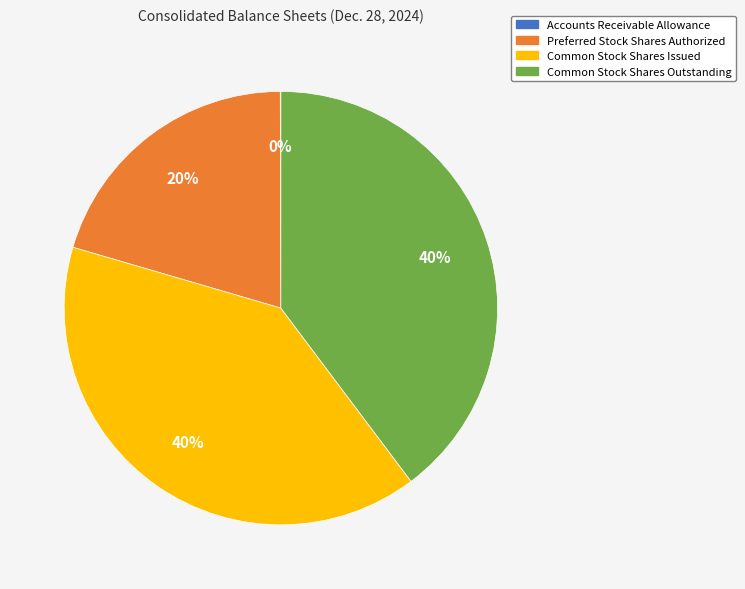

Is Preferred Stock Shares Authorized the majority of the pie?

No